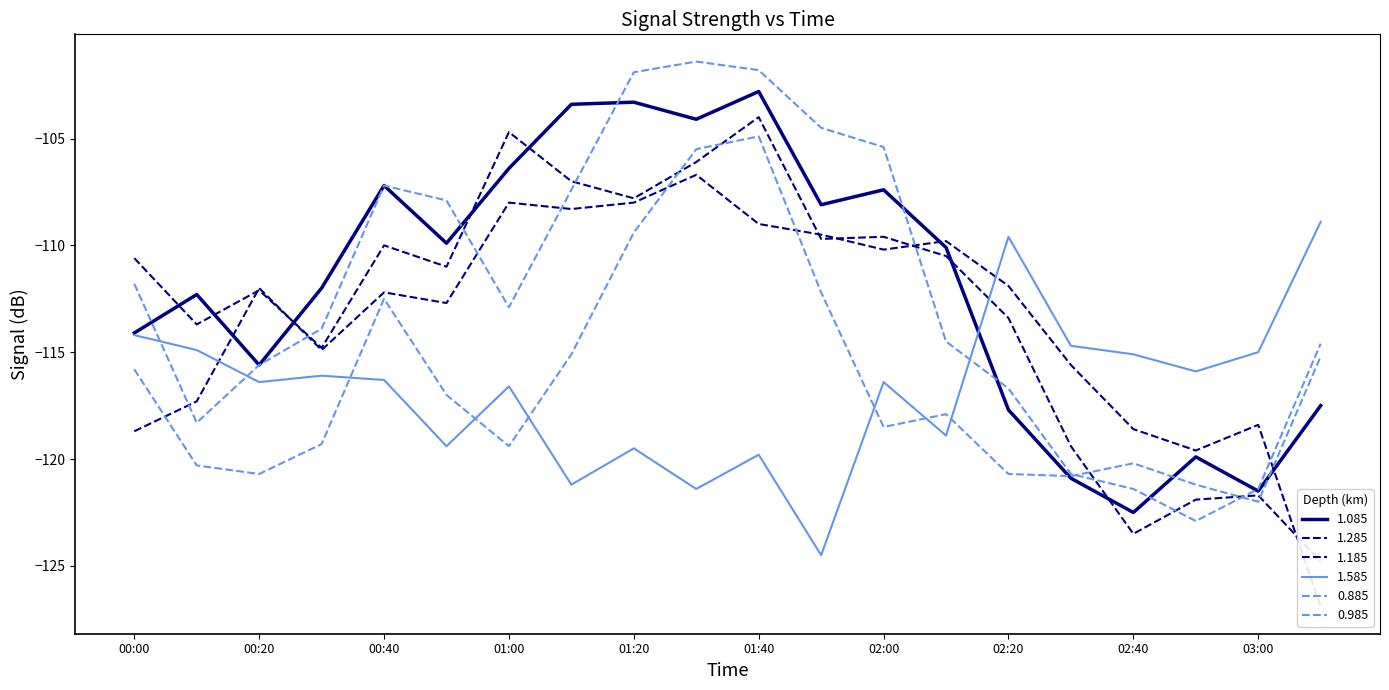

What value does the 0.885 series have at 01:40?

-104.9